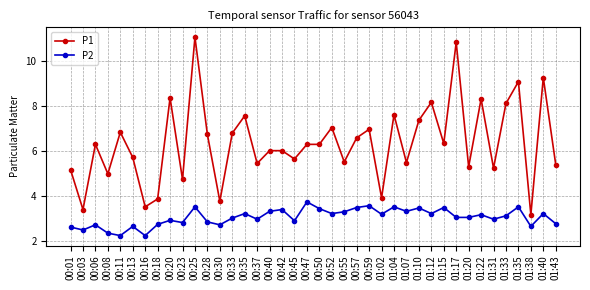

True or false: P2 has a value of 2.9 at 00:45.

True